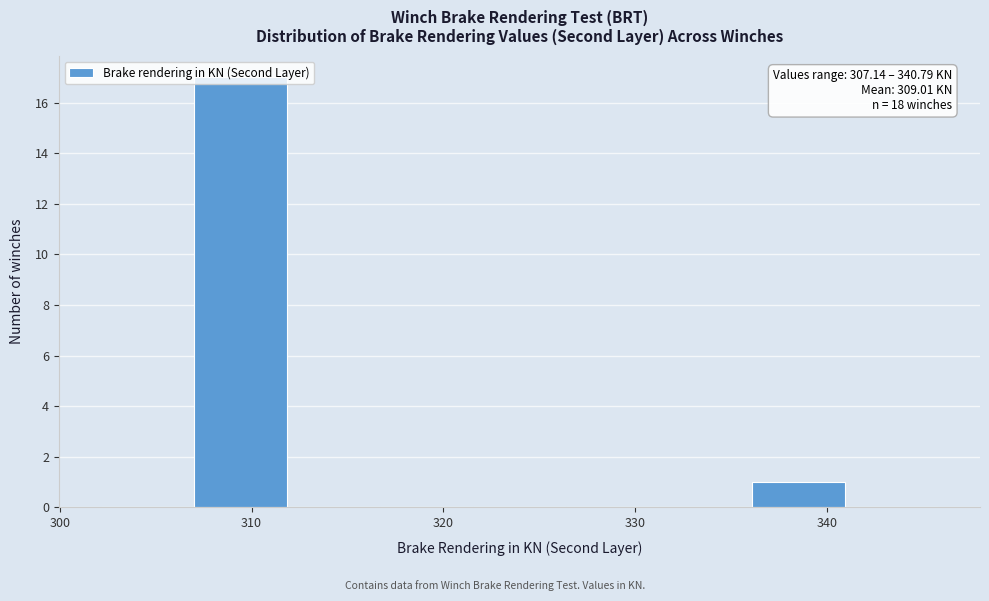

Which range on the x-axis has the tallest bar?

307 to 312